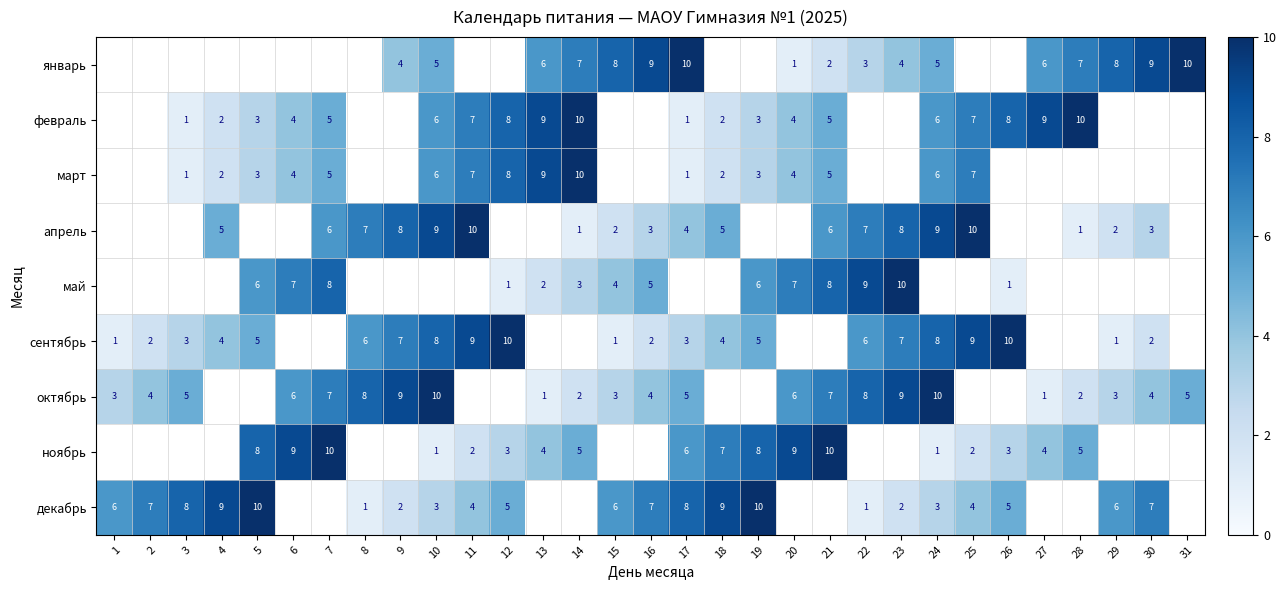

The value of декабрь at 8 is 1.4. True or false?

False